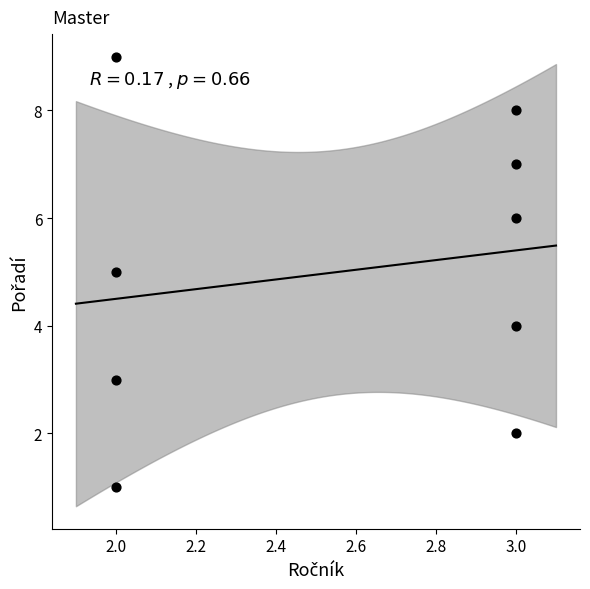

What is the range of Y values (max minus min)?

8